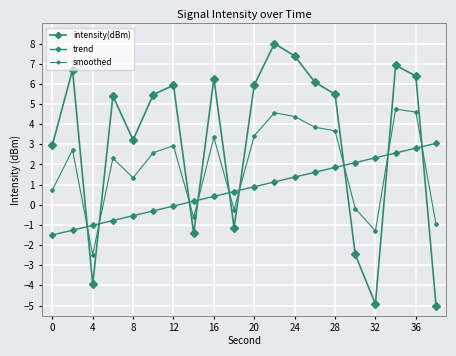

Does the chart have visible grid lines?

Yes